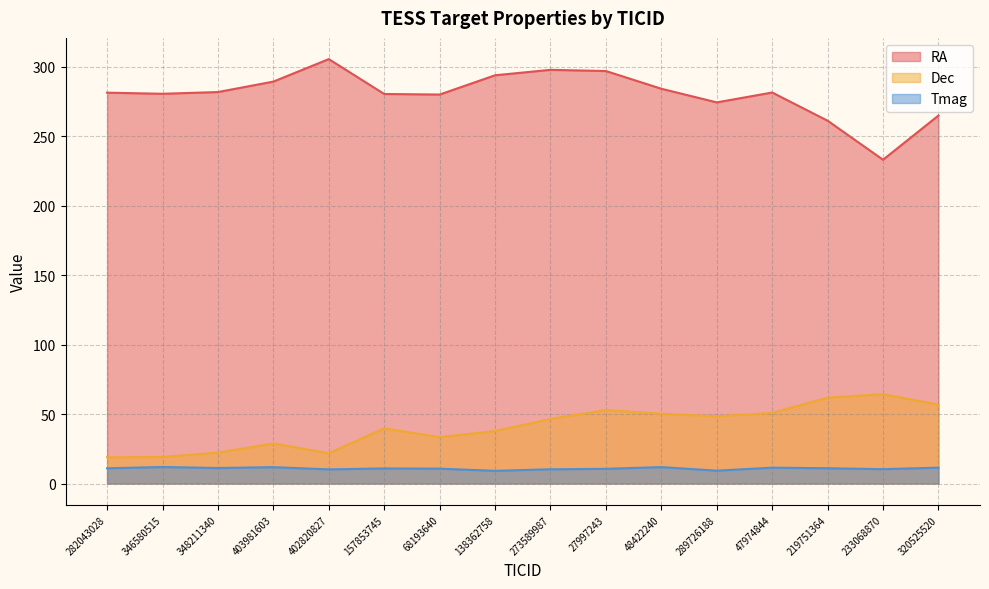

What is the difference between the maximum and minimum values in the Dec series?

45.4